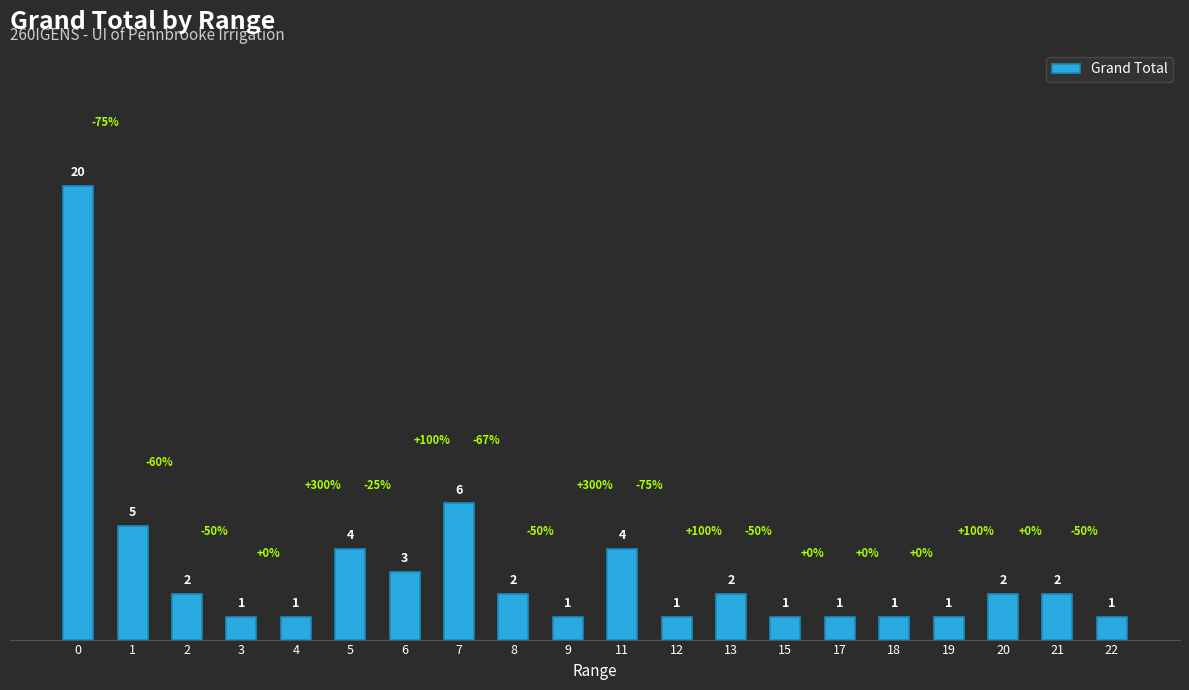

How many data points does each series have?

20